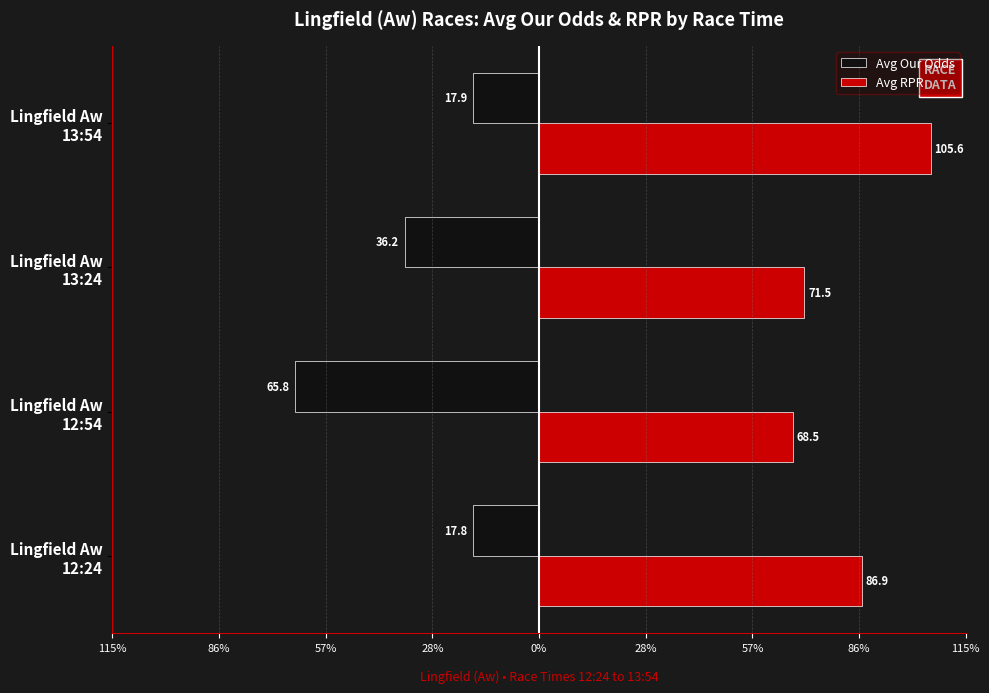

What are all the series names shown in the legend?

Avg Our Odds, Avg RPR